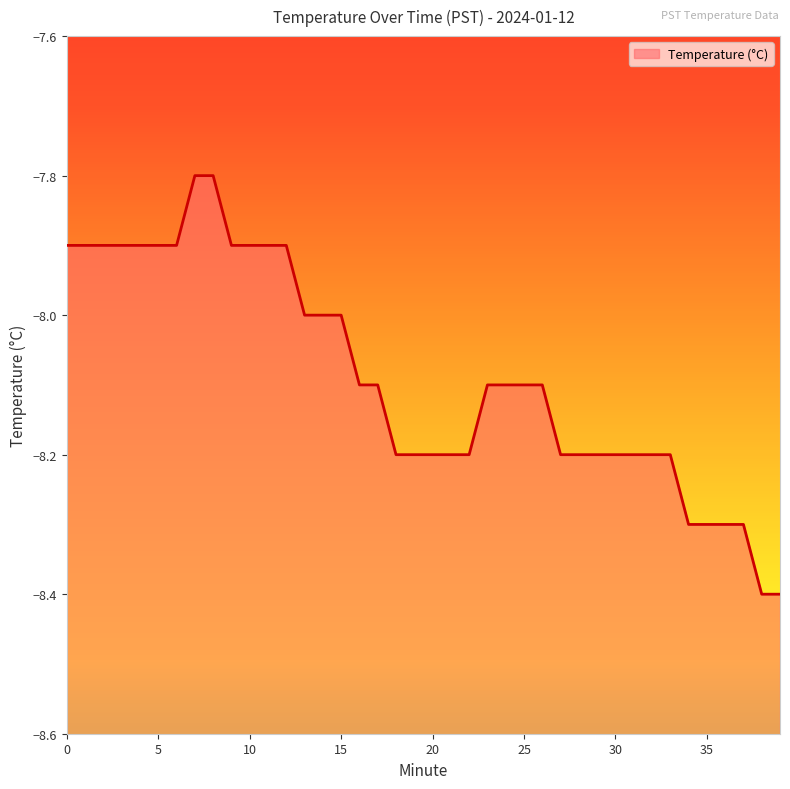

Reading left to right, transcribe all the data shown in this chart.

-7.9	-7.9	-7.9	-7.9	-7.9	-7.9	-7.9	-7.8	-7.8	-7.9	-7.9	-7.9	-7.9	-8.0	-8.0	-8.0	-8.1	-8.1	-8.2	-8.2	-8.2	-8.2	-8.2	-8.1	-8.1	-8.1	-8.1	-8.2	-8.2	-8.2	-8.2	-8.2	-8.2	-8.2	-8.3	-8.3	-8.3	-8.3	-8.4	-8.4